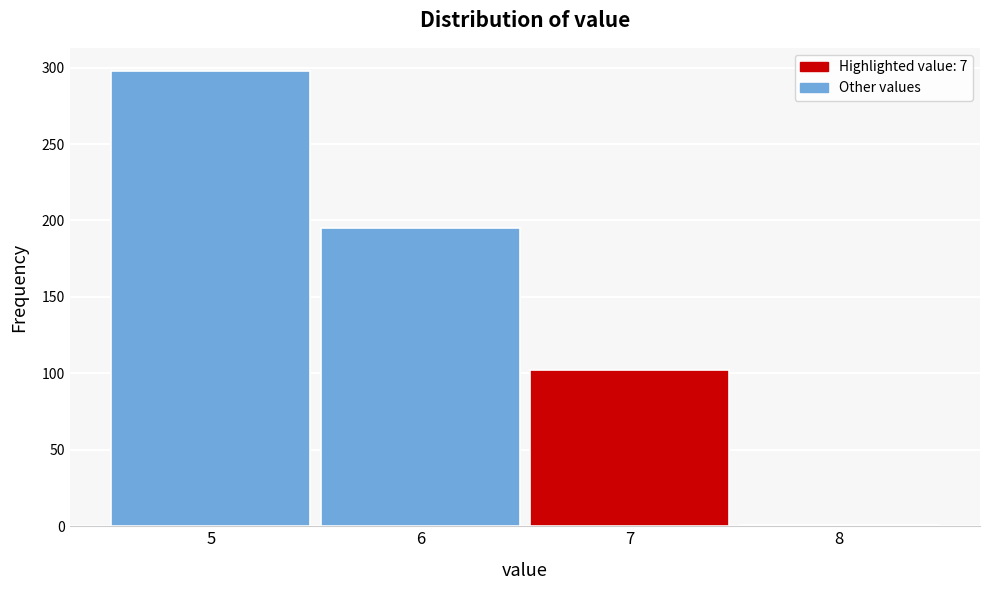

Reading left to right, list all the values displayed in this chart.

5=298	6=195	7=102	8=1